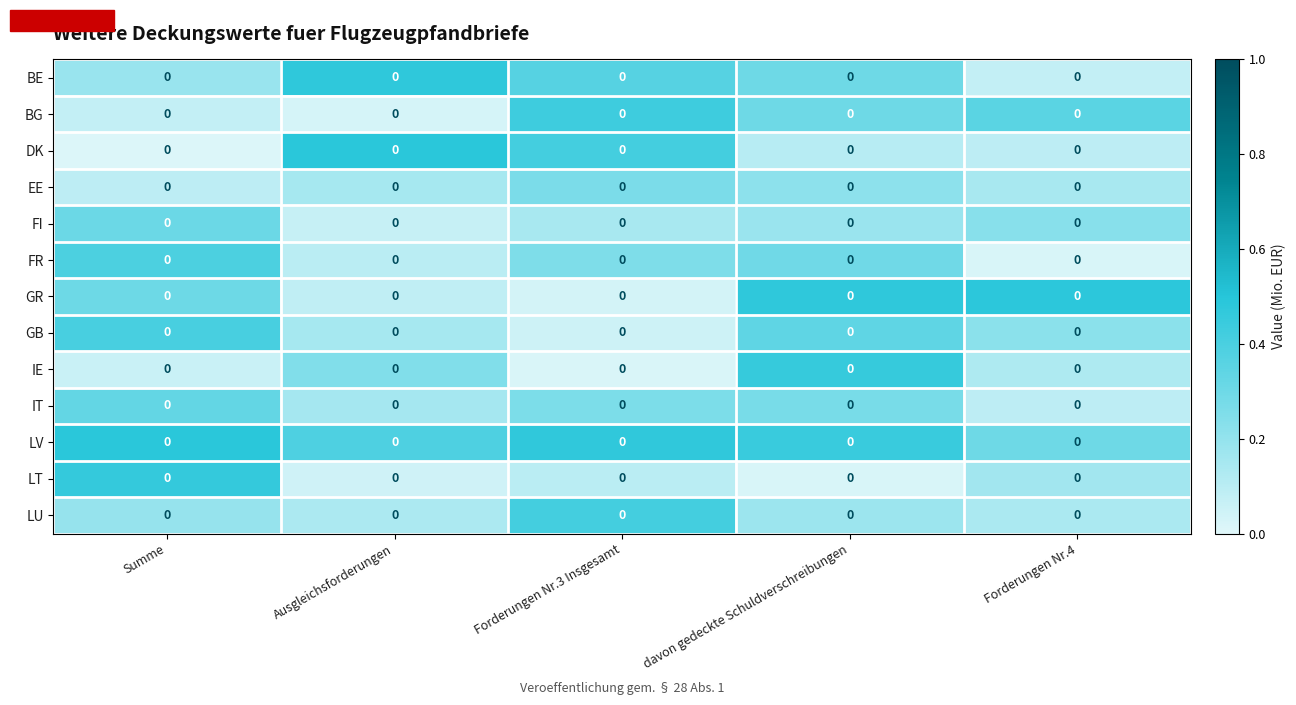

Which label corresponds to the smallest value in the chart?

Summe